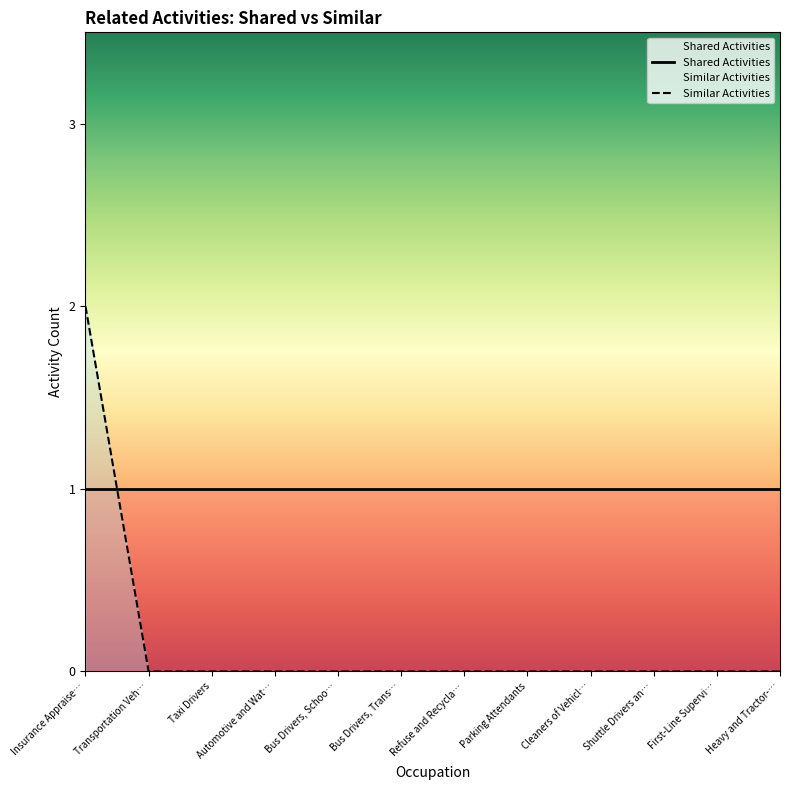

At which category is the sum across all series the highest?

Insurance Appraise…